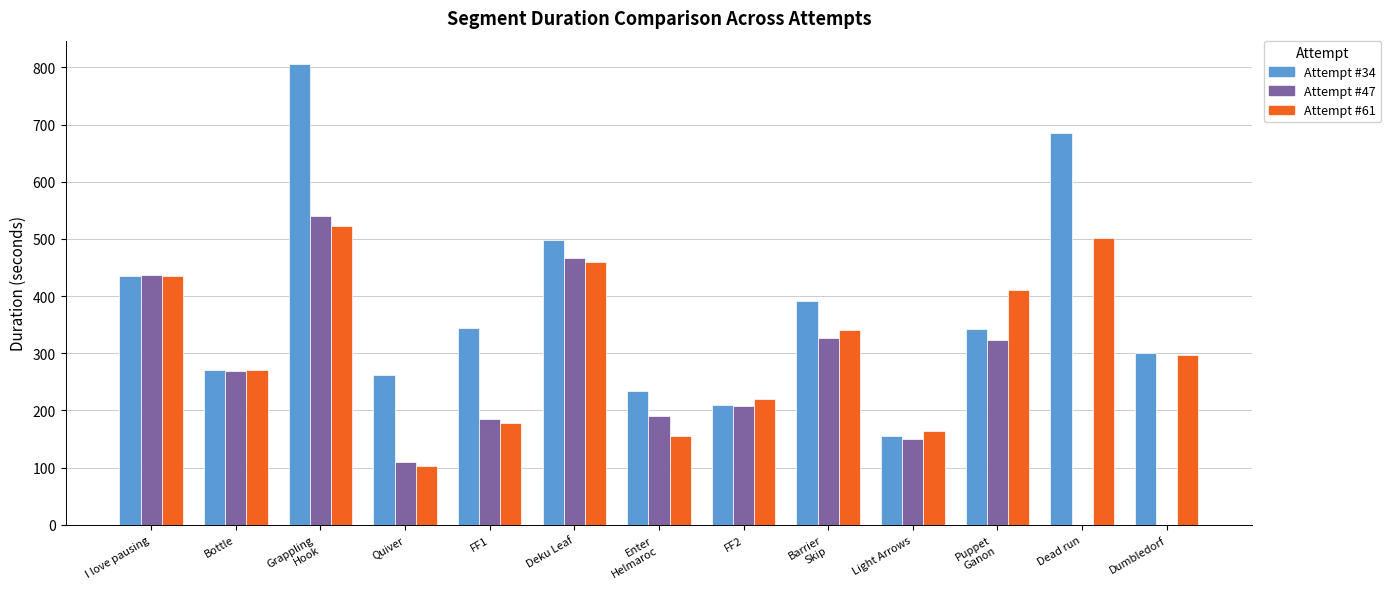

What is the total value across all series at Deku Leaf?

1424.6